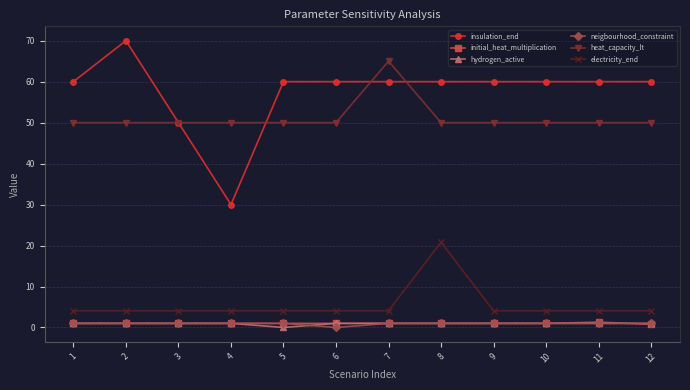

True or false: insulation_end and initial_heat_multiplication cross at least once.

False